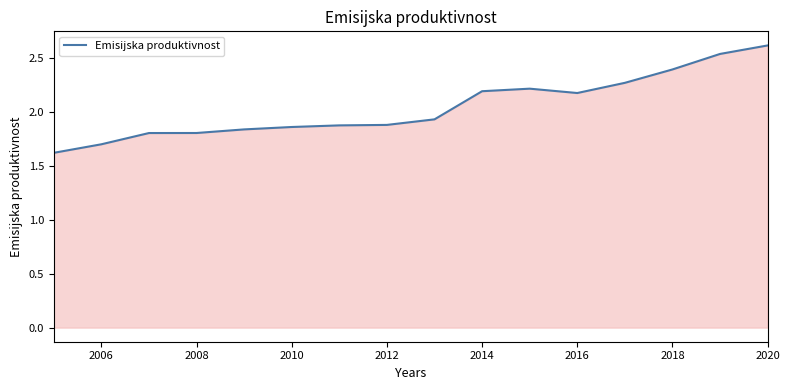

Count the number of data series in this chart.

1